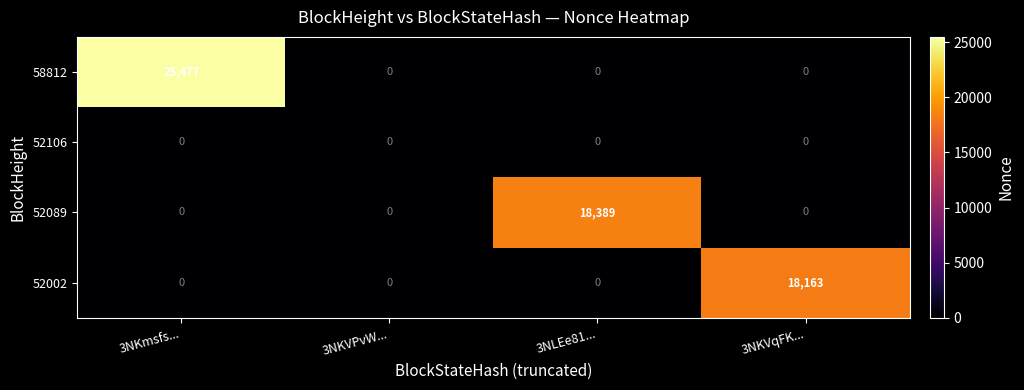

At how many categories does at least one series exceed 24677?

1